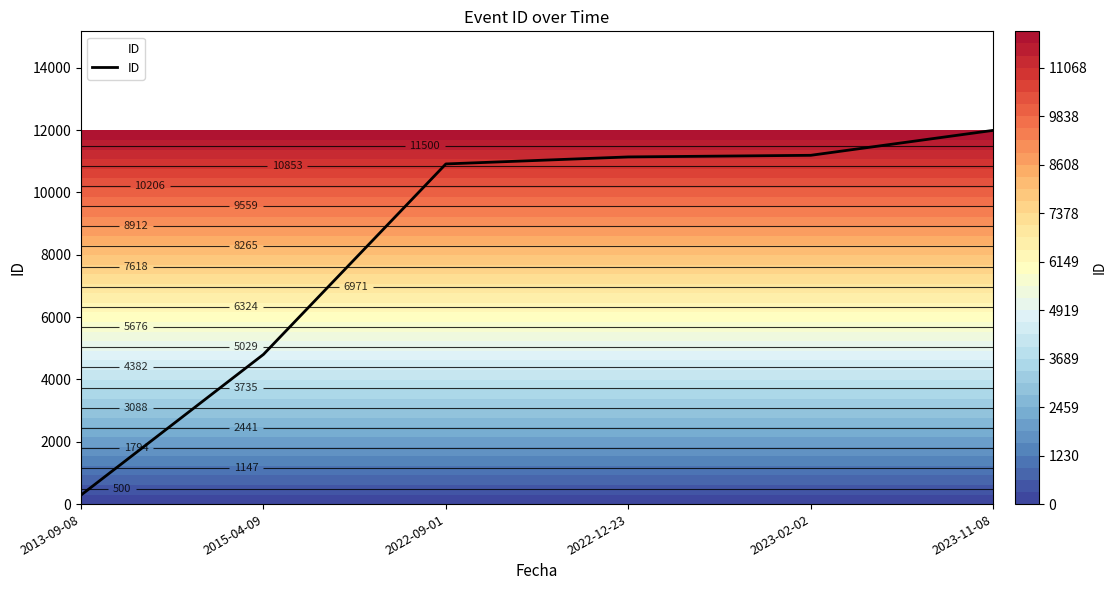

Reading left to right, transcribe all the data shown in this chart.

2013-09-08=289	2015-04-09=4802	2022-09-01=10913	2022-12-23=11138	2023-02-02=11190	2023-11-08=11990